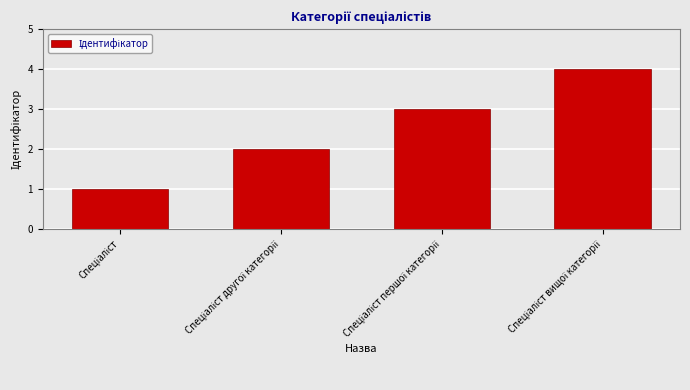

What is the maximum value shown in the chart?

4